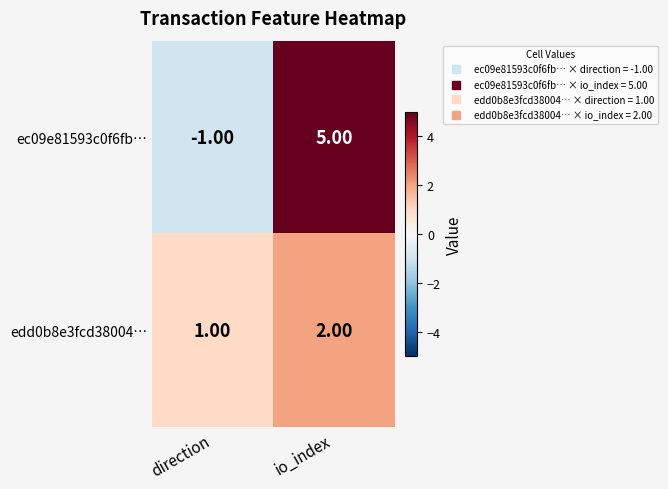

Where is ec09e81593c0f6fb… nearest to the value 2?

direction